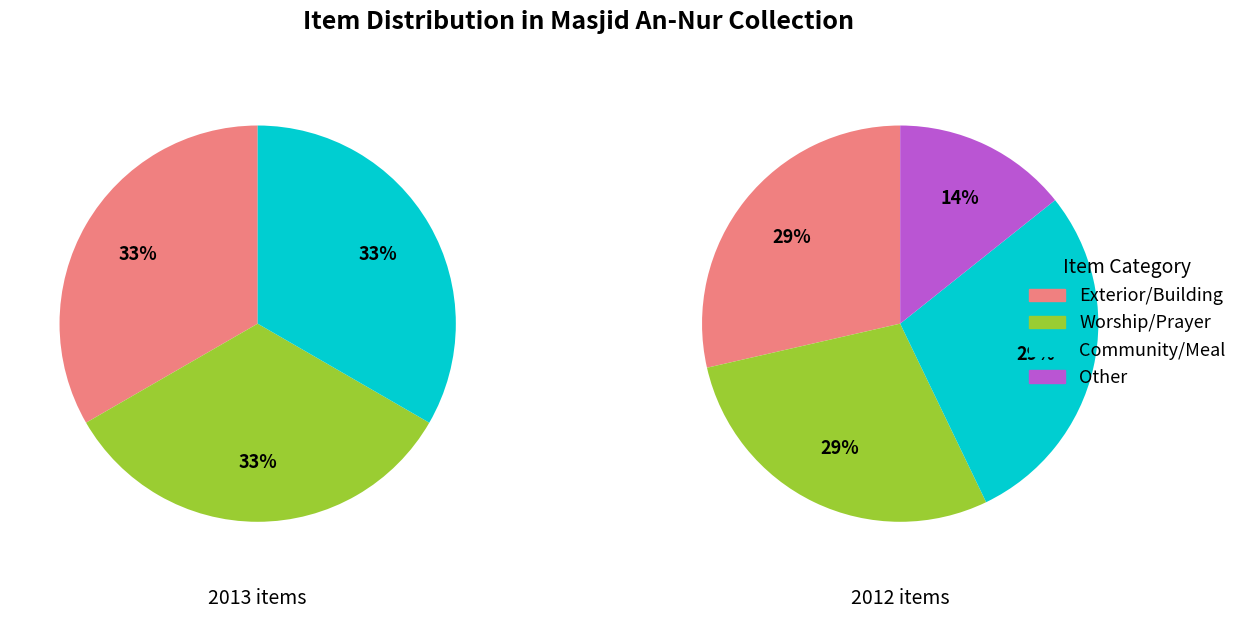

Does Shoe racks outside of the musallah represent more than half of the total?

No